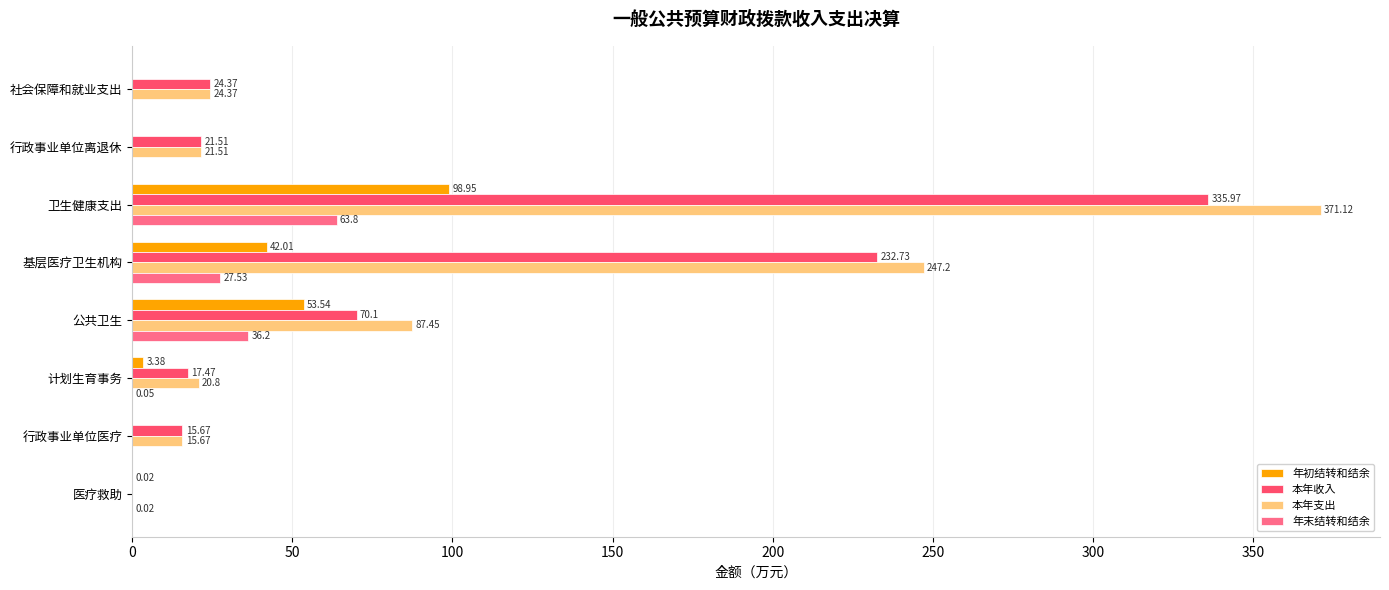

Between 行政事业单位离退休 and 卫生健康支出, which series saw the biggest shift?

本年支出